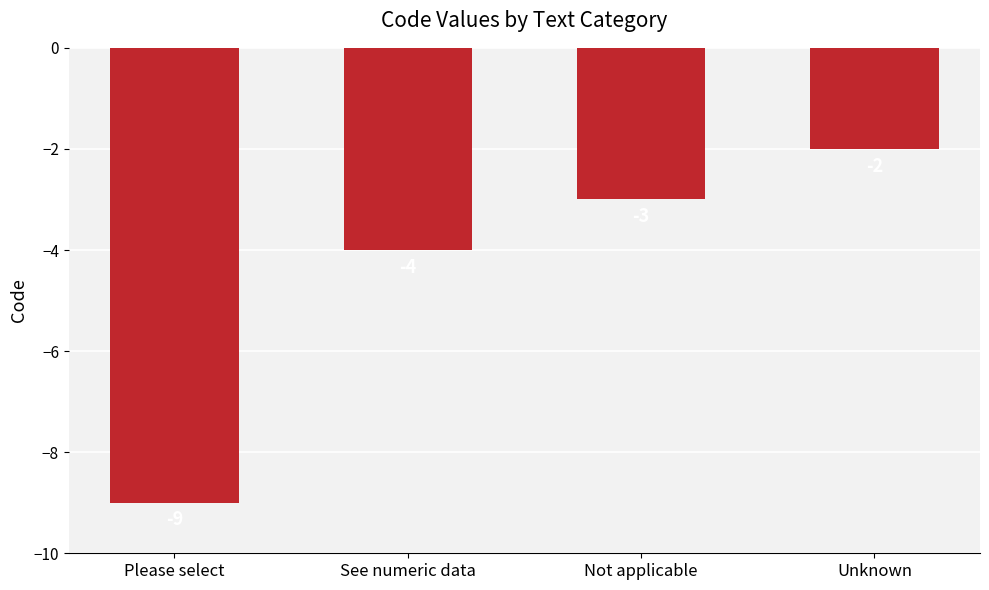

How many values exceed -3?

1